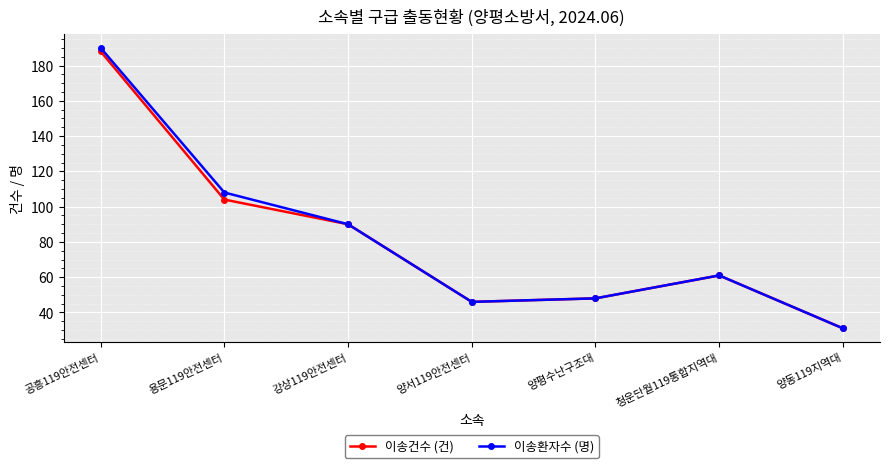

Rank the categories by 이송건수 (건) value from highest to lowest.

공흥119안전센터, 용문119안전센터, 강상119안전센터, 청운단월119통합지역대, 양평수난구조대, 양서119안전센터, 양동119지역대